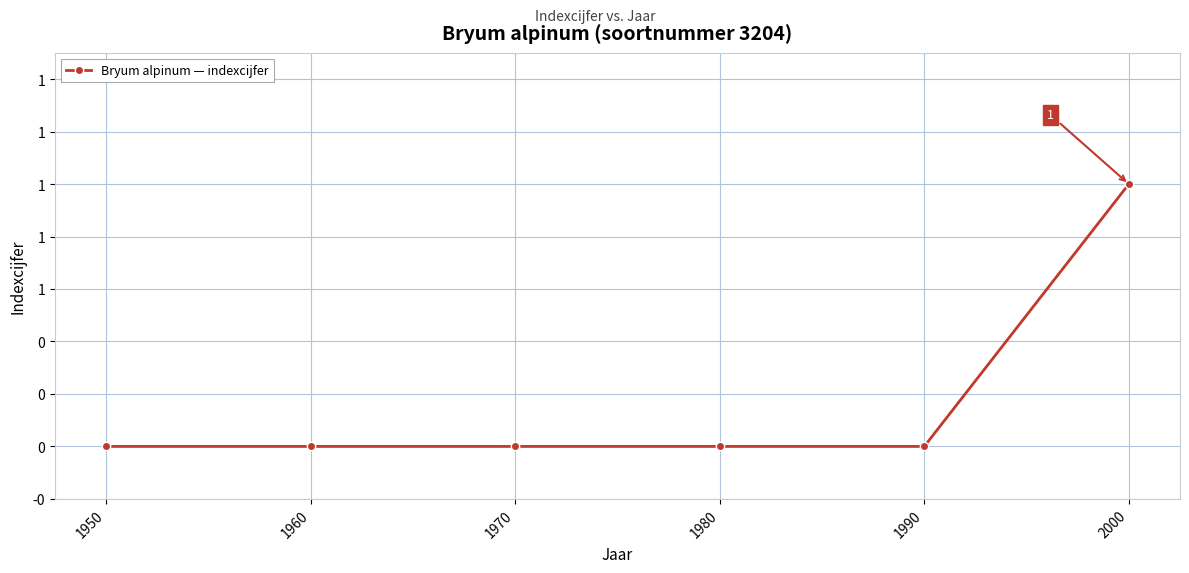

Reading left to right, transcribe all the data shown in this chart.

0	0	0	0	0	1